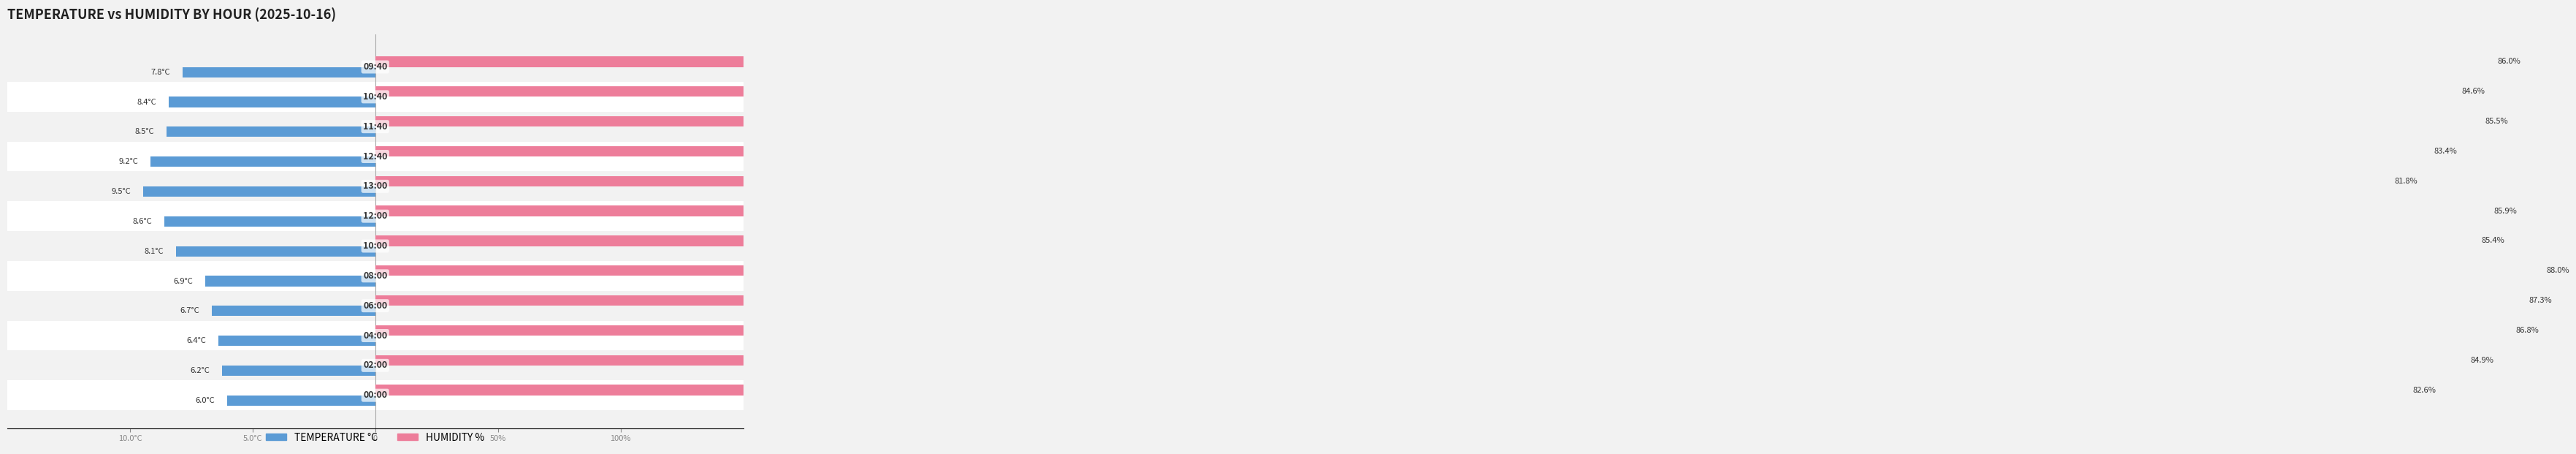

How many bars are there in total?

24